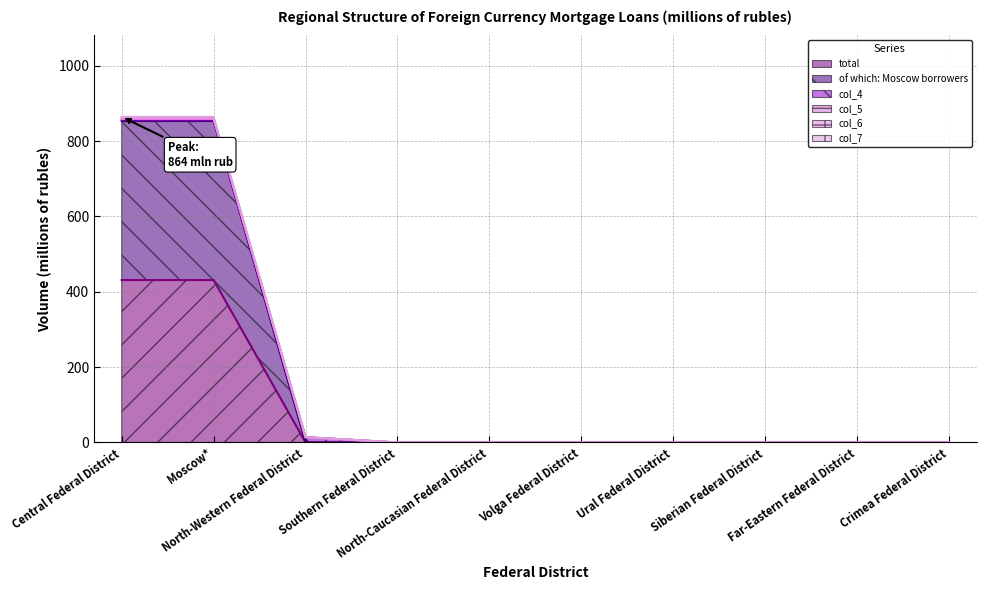

What is the maximum value for total?

431